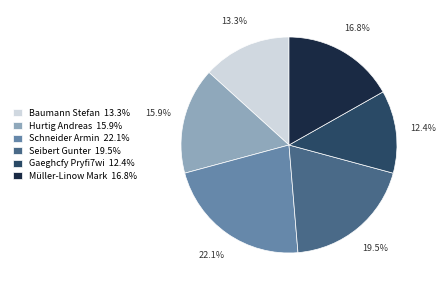

What is the smallest slice in the pie chart?

Gaeghcfy Pryfi7wi